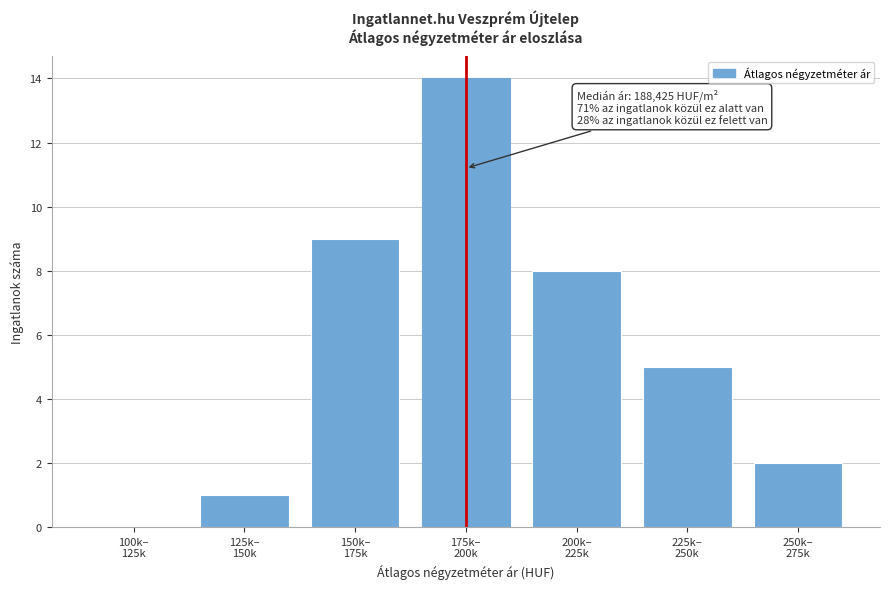

What is the sum of all values?

39